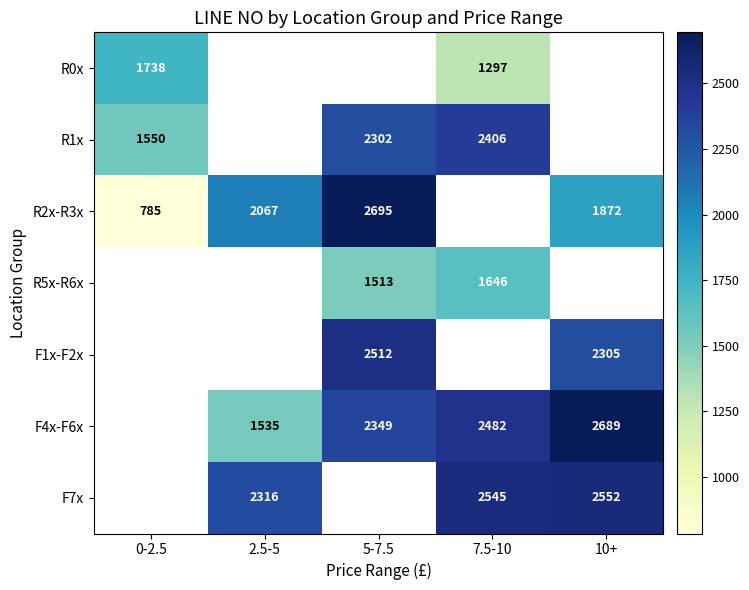

True or false: F4x-F6x has a value of 933 at 2.5-5.

False